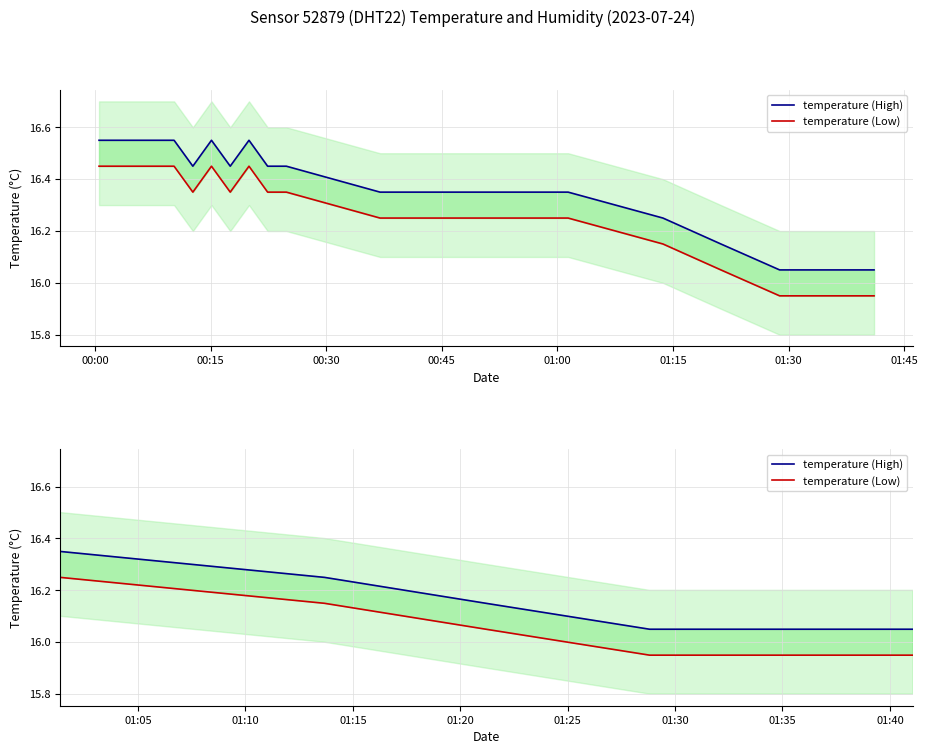

Which series has the largest range (max minus min)?

temperature (High)